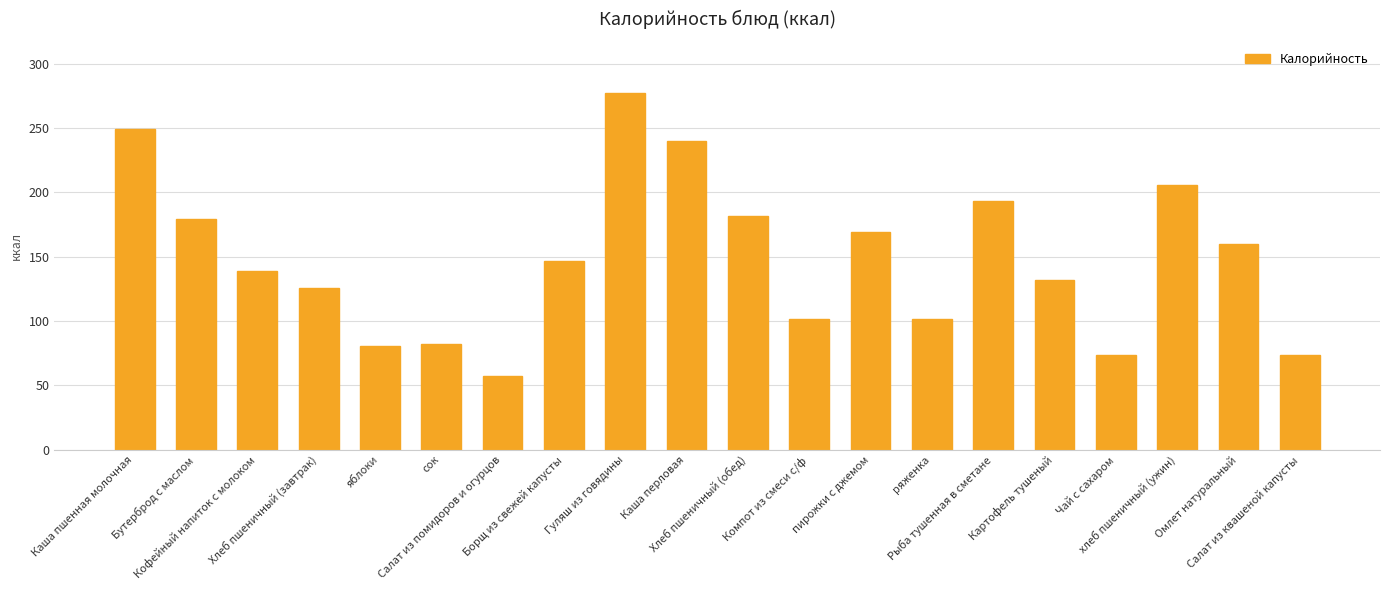

Is it true that the value at Борщ из свежей капусты is 85.8?

False